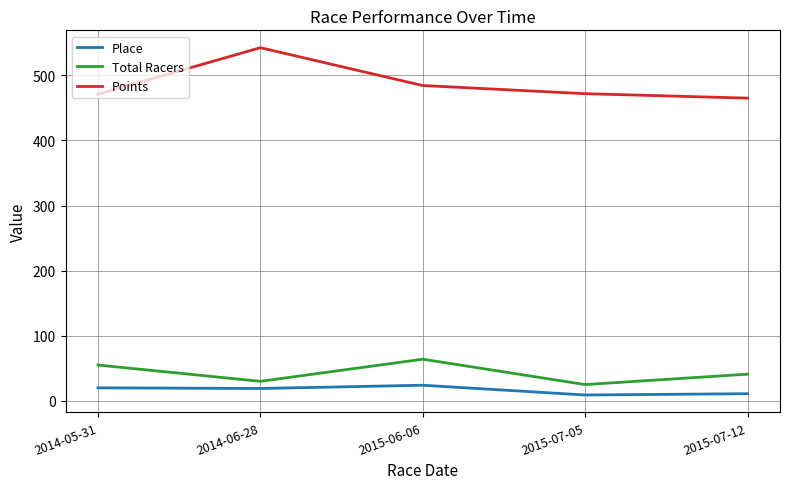

What is the sum of all Total Racers values?

215.0